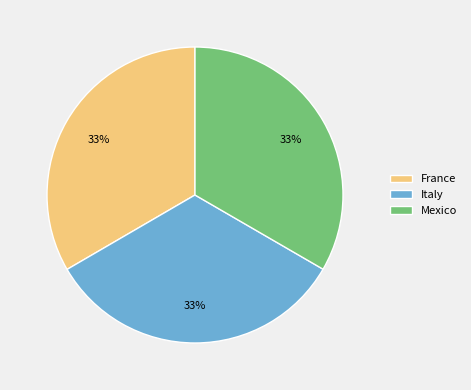

Count the number of slices in the pie.

3